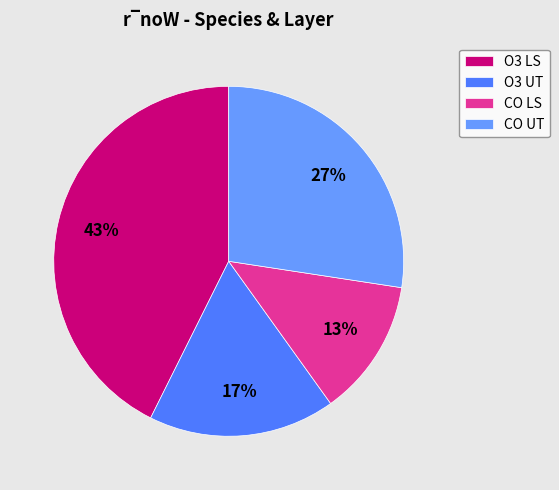

Which has a higher value, O3 UT or CO LS?

O3 UT